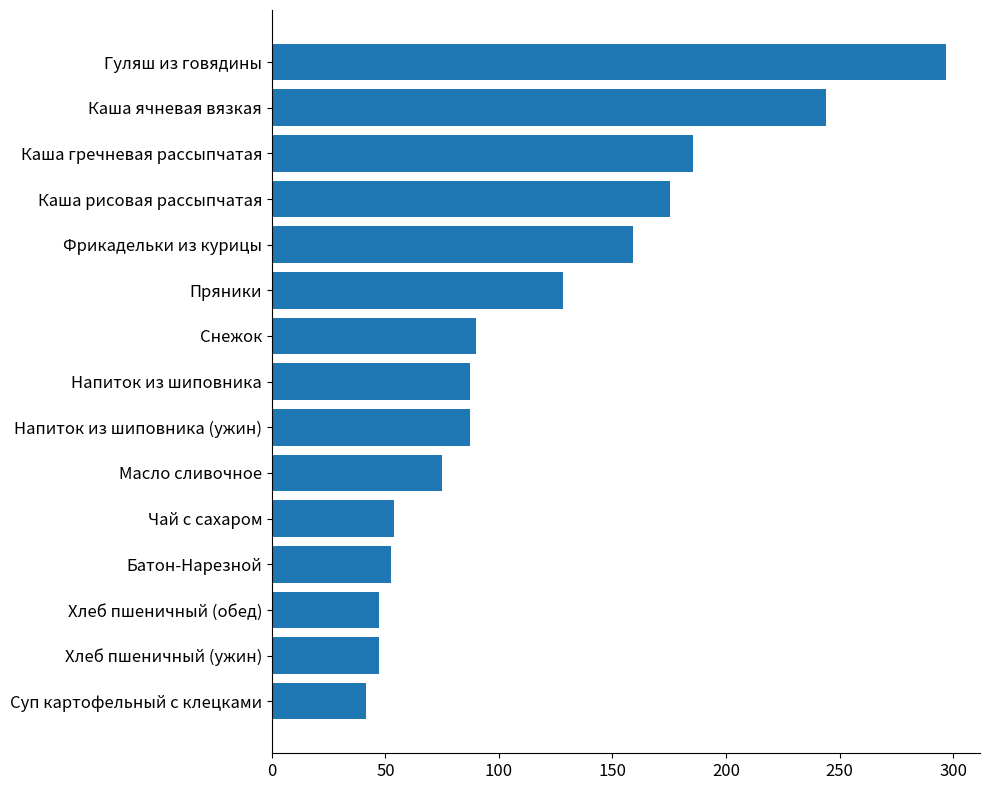

Are the bars grouped side by side (vs. stacked)?

No